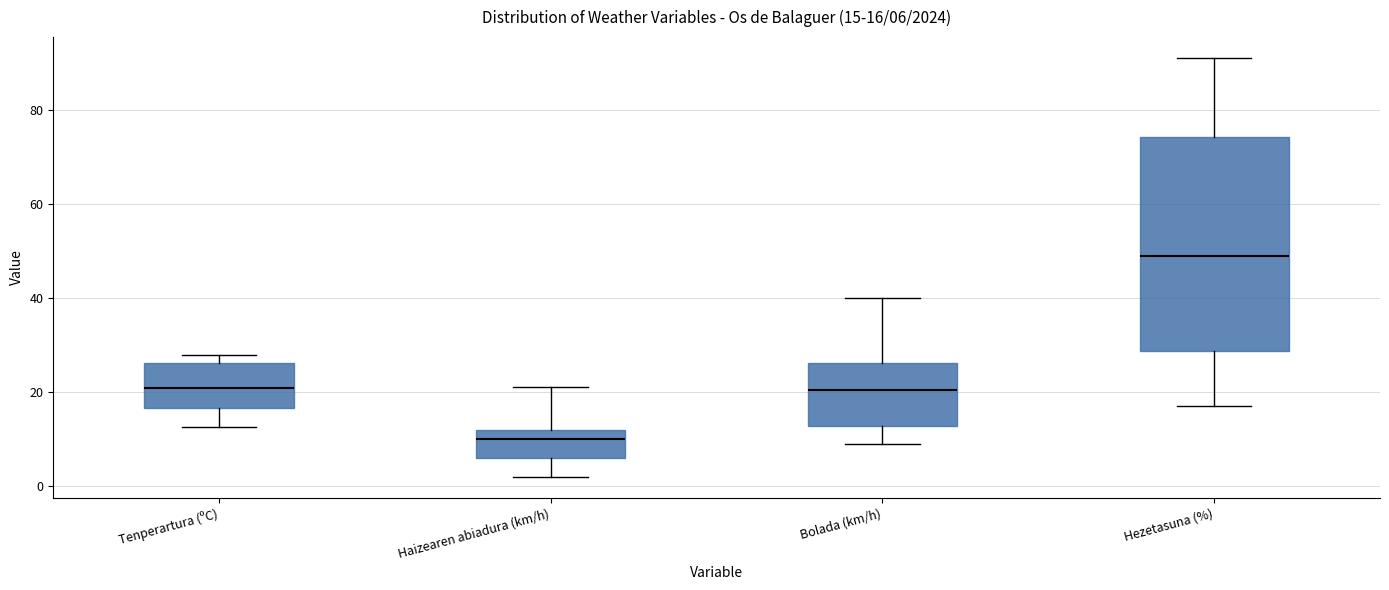

Which box is the tallest, from its lower edge to its upper edge?

Hezetasuna (%)